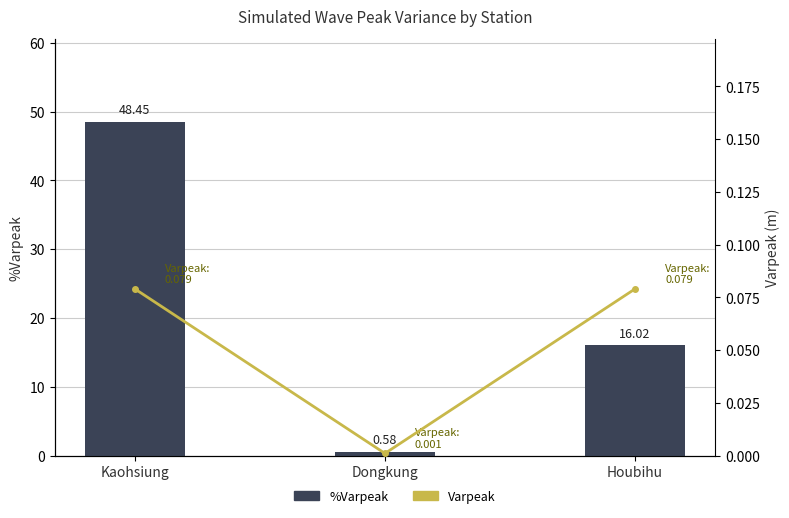

Rank the series by their maximum value, from highest to lowest.

%Varpeak, Varpeak